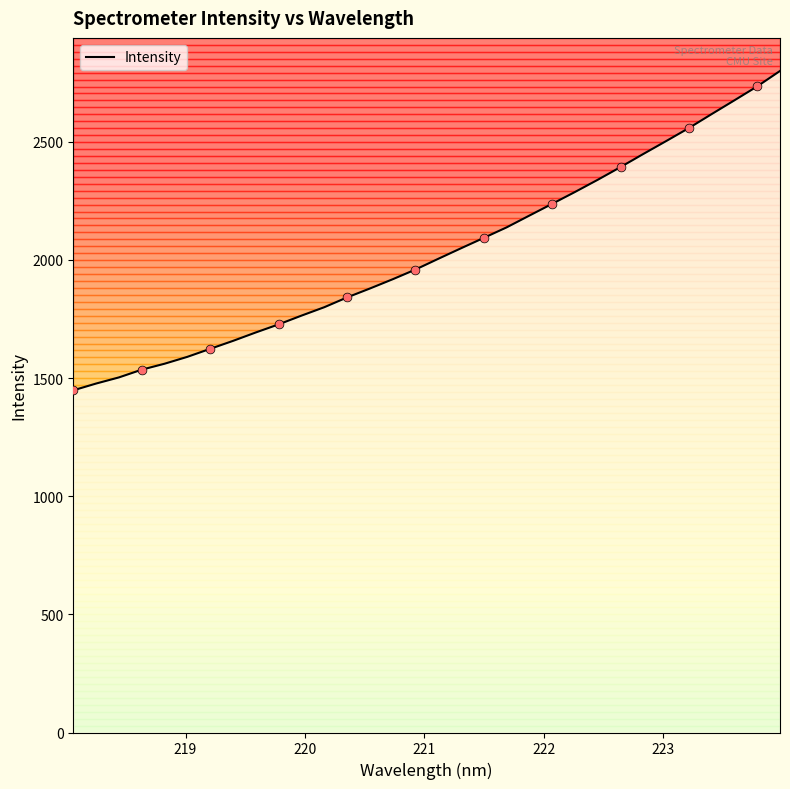

What is the maximum value for Intensity?

2799.4